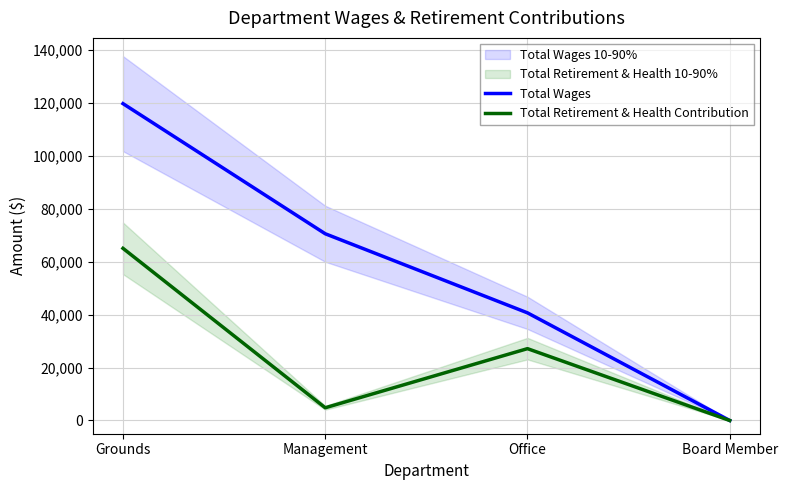

Count the number of categories in the chart.

4